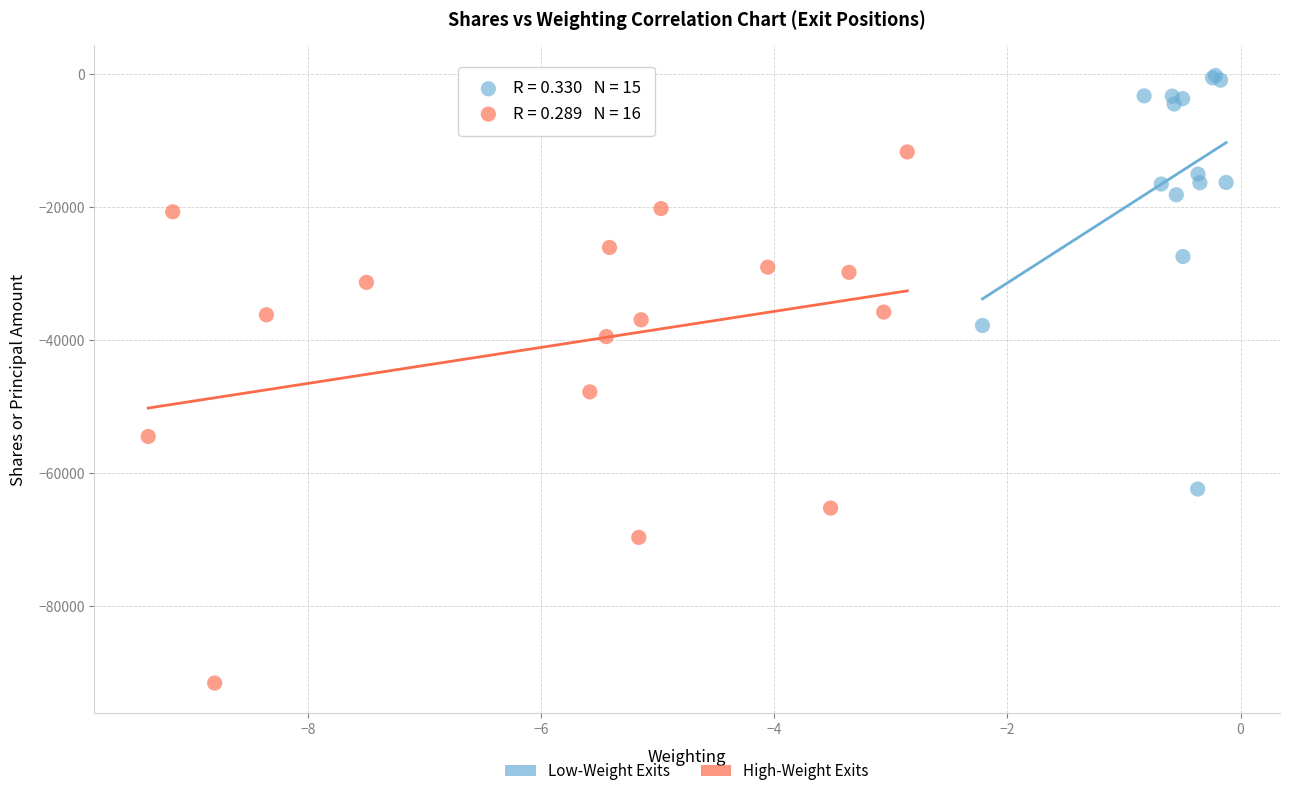

Which series reaches the minimum Y coordinate?

High-Weight Exits